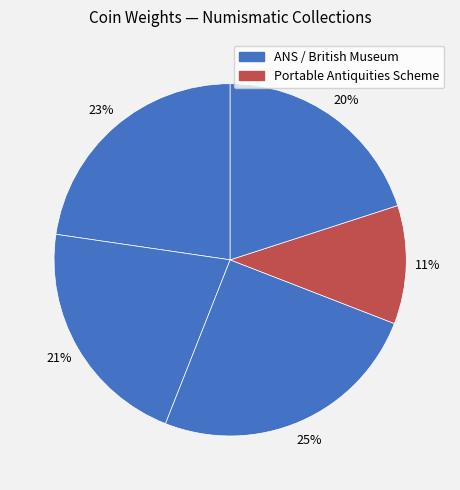

Count the number of slices in the pie.

5